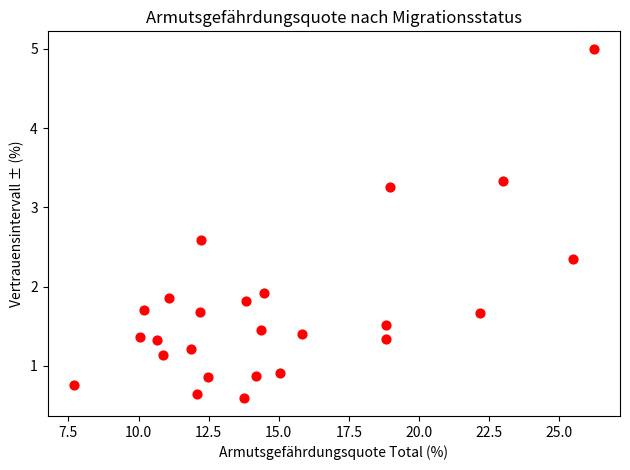

What is the range of X values (max minus min)?

18.6